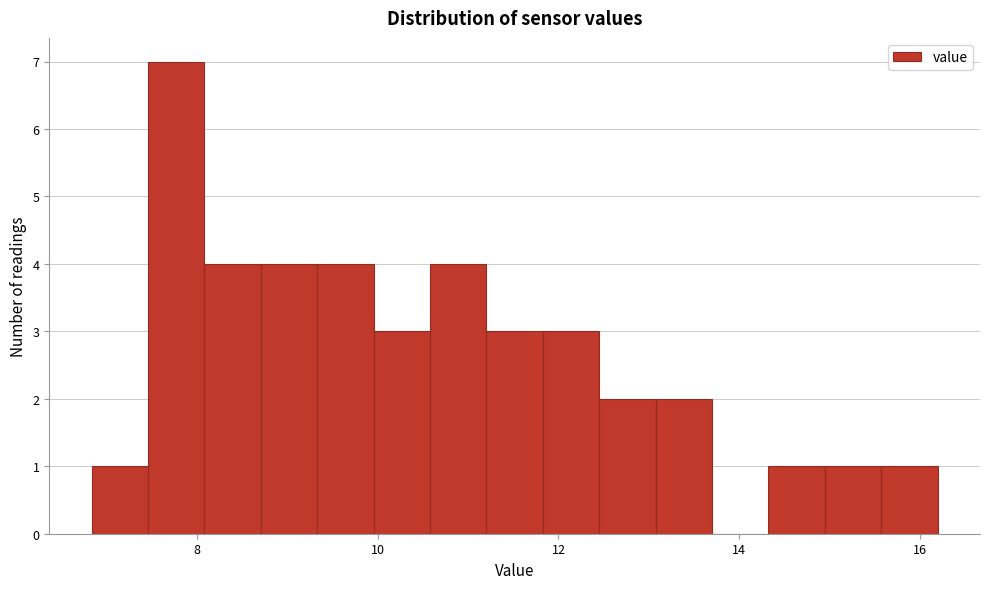

Read against the x-axis, roughly where is the centre of the tallest bar?

7.8